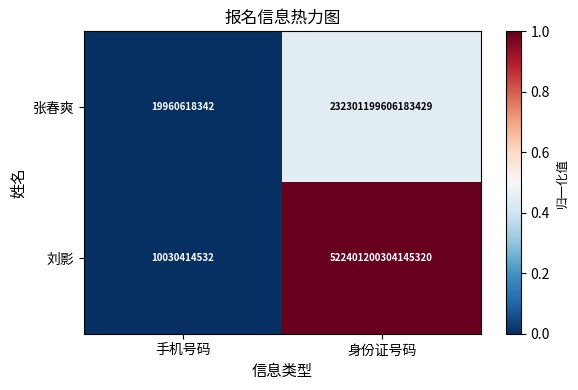

Which series has the largest total across all categories?

刘影